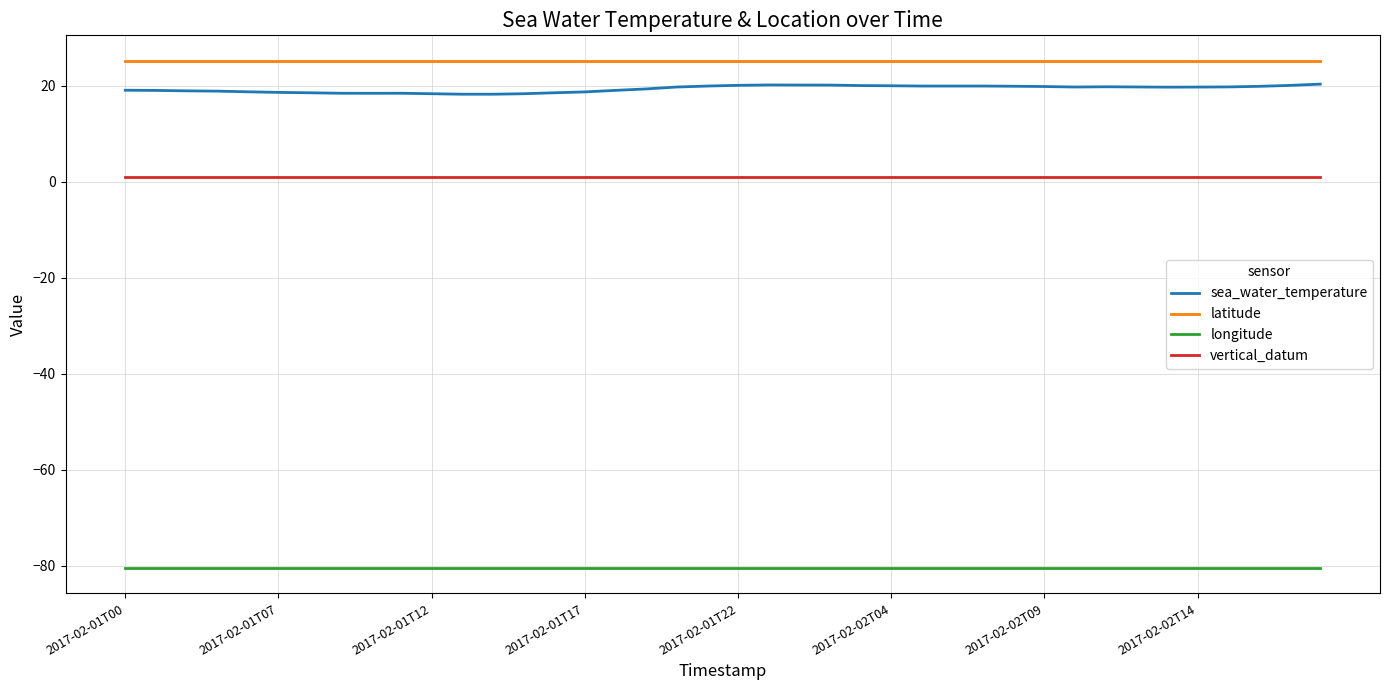

At how many categories does at least one series exceed 16?

40